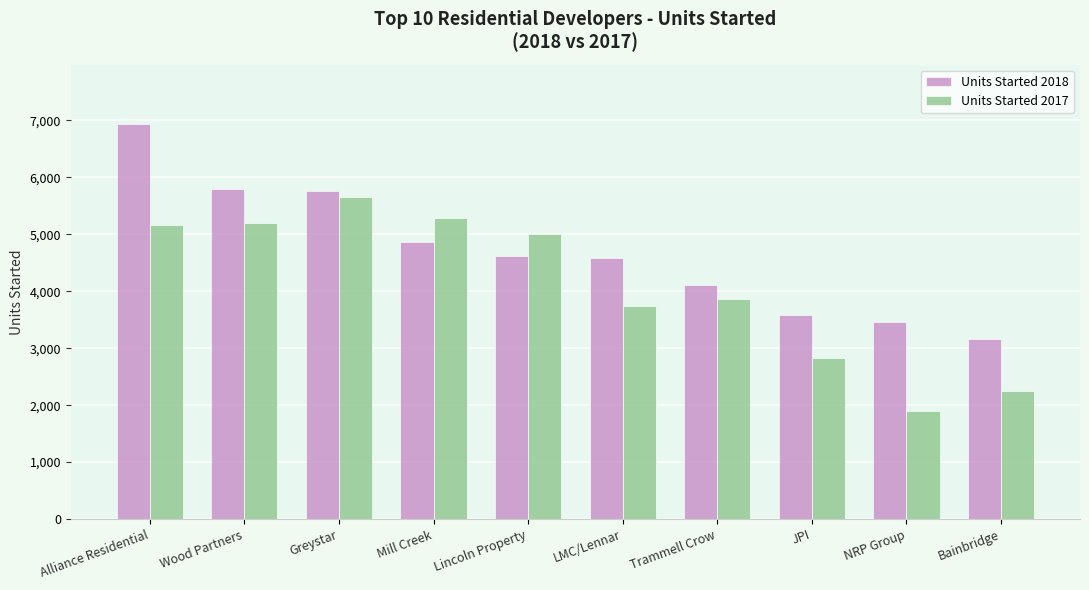

What is the sum of all Units Started 2018 values?

46870